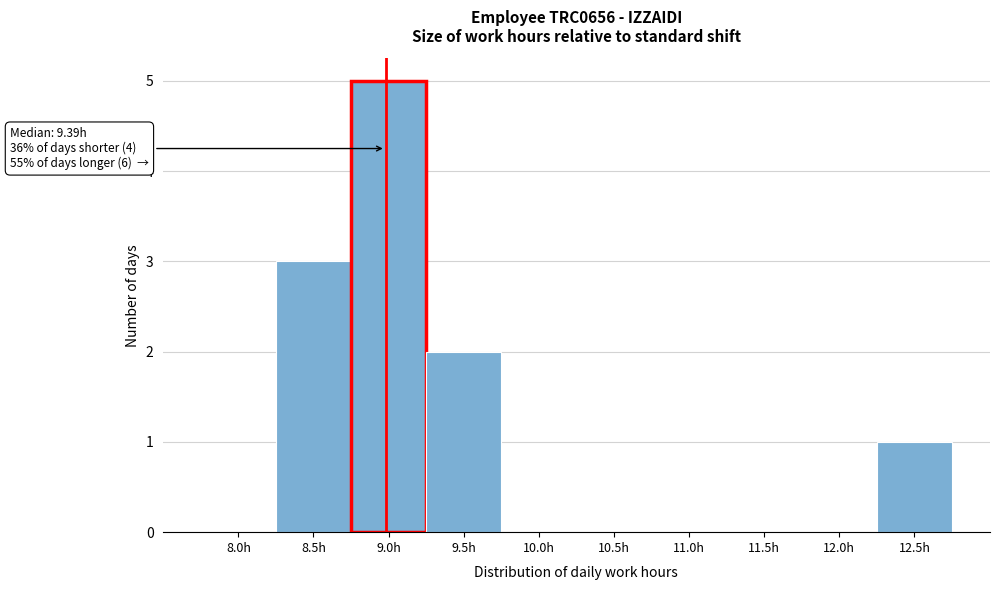

Reading left to right, what are all the values shown in this chart?

8.0h=0	8.5h=3	9.0h=5	9.5h=2	10.0h=0	10.5h=0	11.0h=0	11.5h=0	12.0h=0	12.5h=1